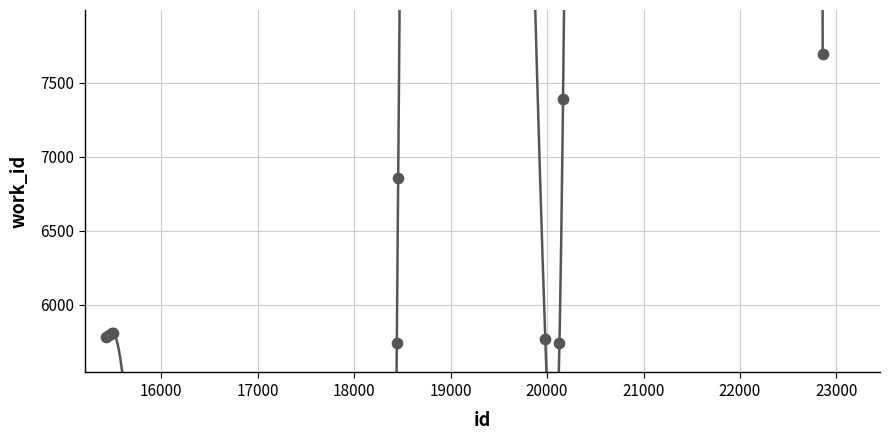

What is the ratio of the value at 15459 to the value at 20129?

1.0